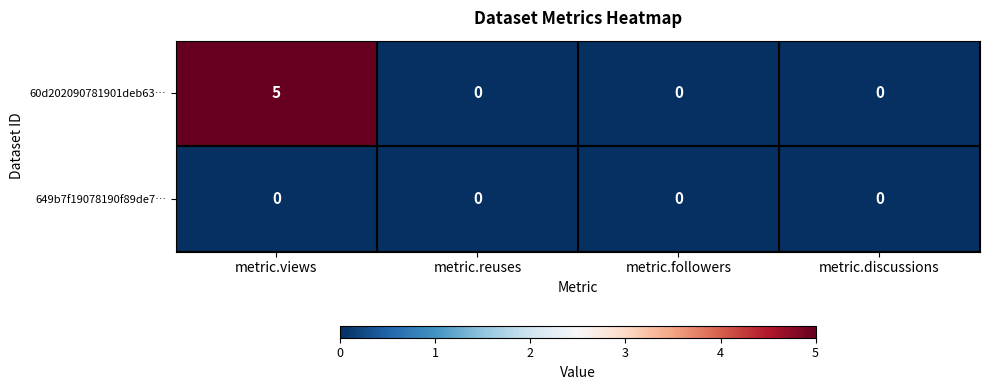

What is the highest value of the 60d202090781901deb63… series?

5